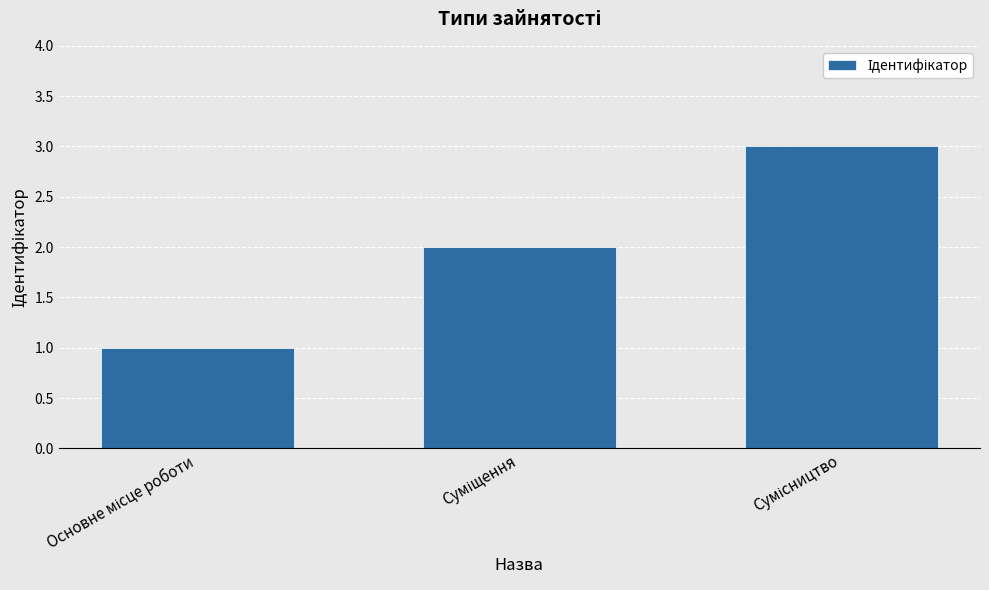

What is the maximum value shown in the chart?

3